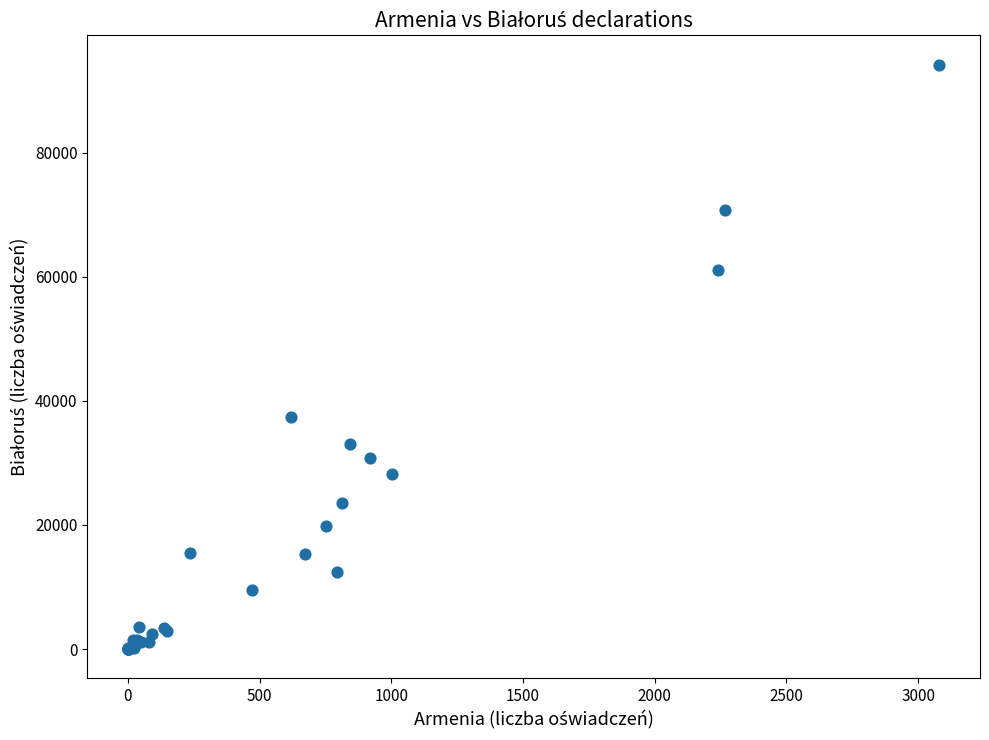

What Y value in the scatter plot is closest to 47086?

37329